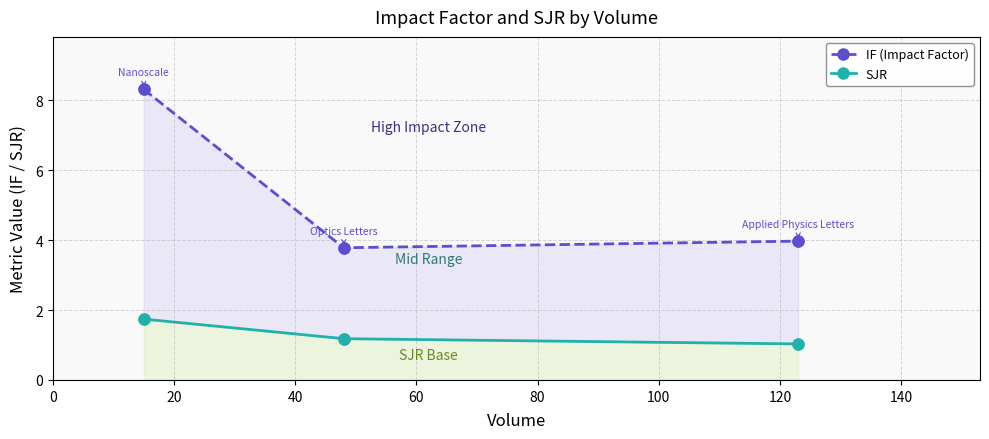

At how many categories does at least one series exceed 3?

3